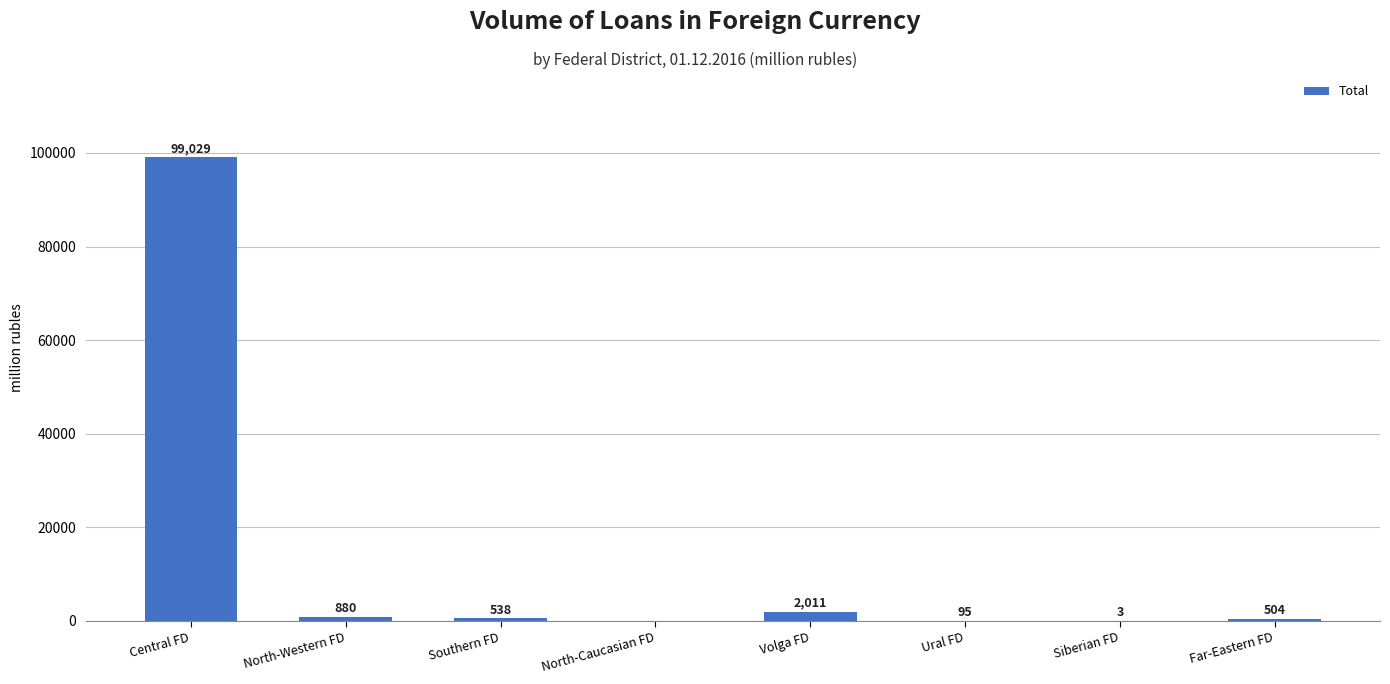

At which label does the data first exceed 538?

Central FD